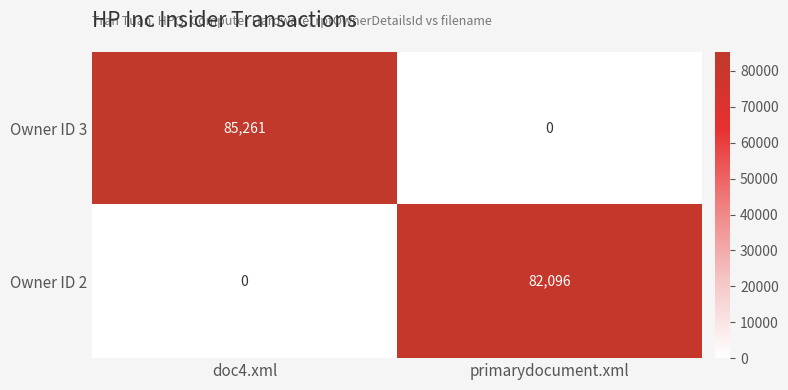

Rank the series by their average value, from lowest to highest.

Owner ID 2, Owner ID 3